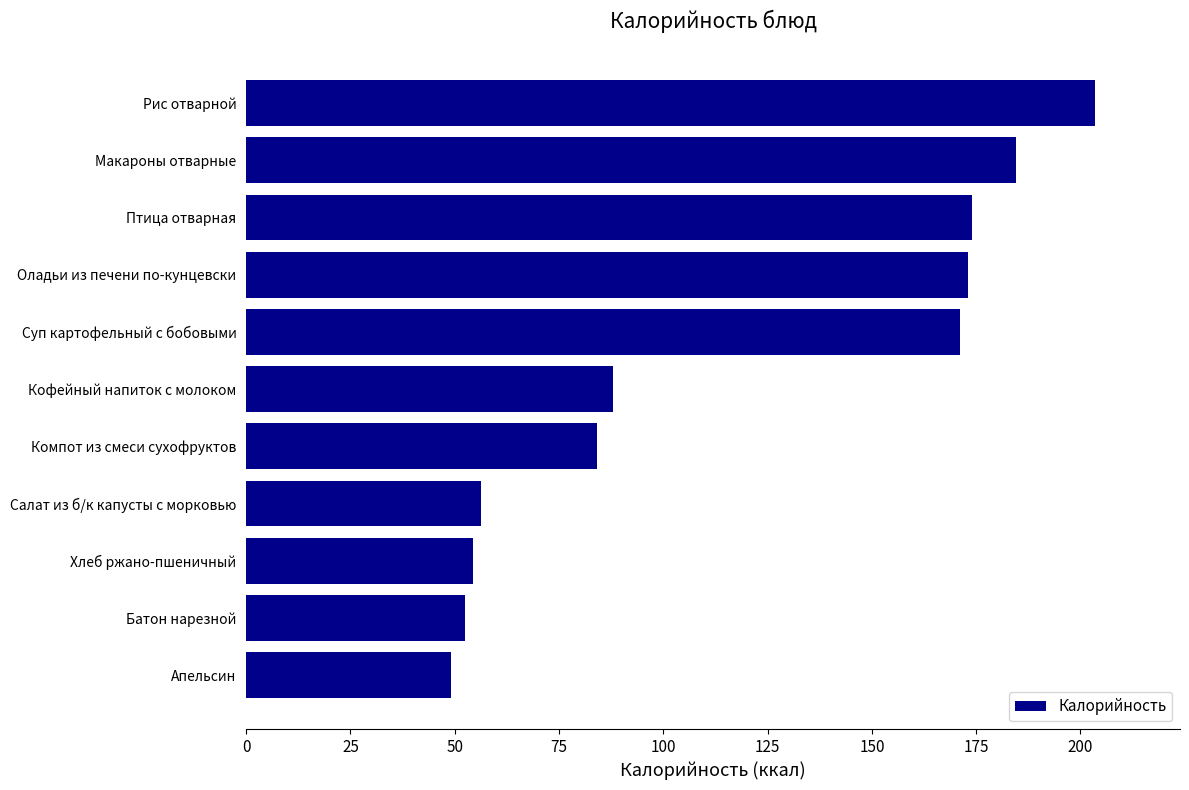

Count the number of data series in this chart.

1